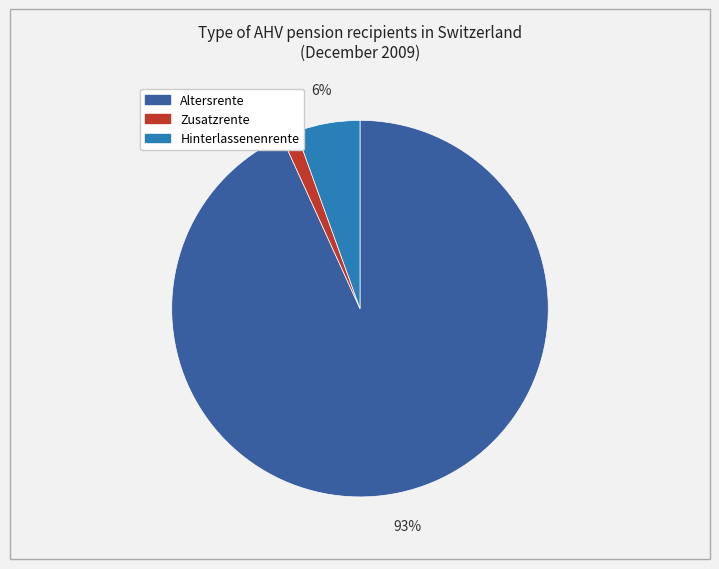

What percentage is the Hinterlassenenrente slice, to the nearest percent?

6%